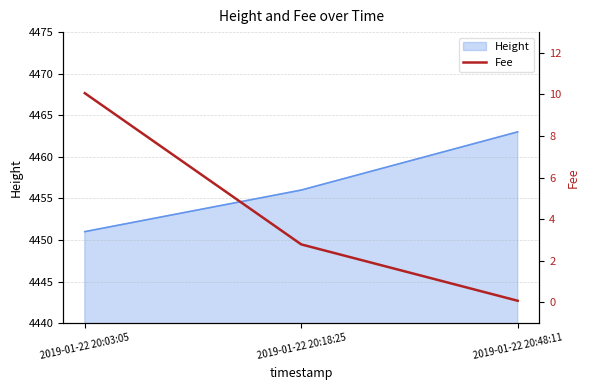

Rank the categories by Height value from lowest to highest.

2019-01-22 20:03:05, 2019-01-22 20:18:25, 2019-01-22 20:48:11